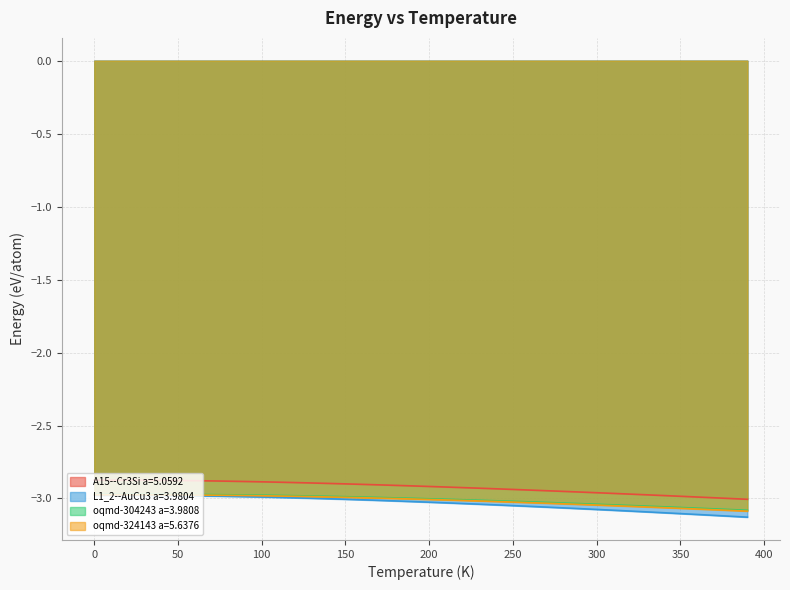

Rank the series at 50 from highest to lowest value.

A15--Cr3Si a=5.0592, oqmd-304243 a=3.9808, oqmd-324143 a=5.6376, L1_2--AuCu3 a=3.9804